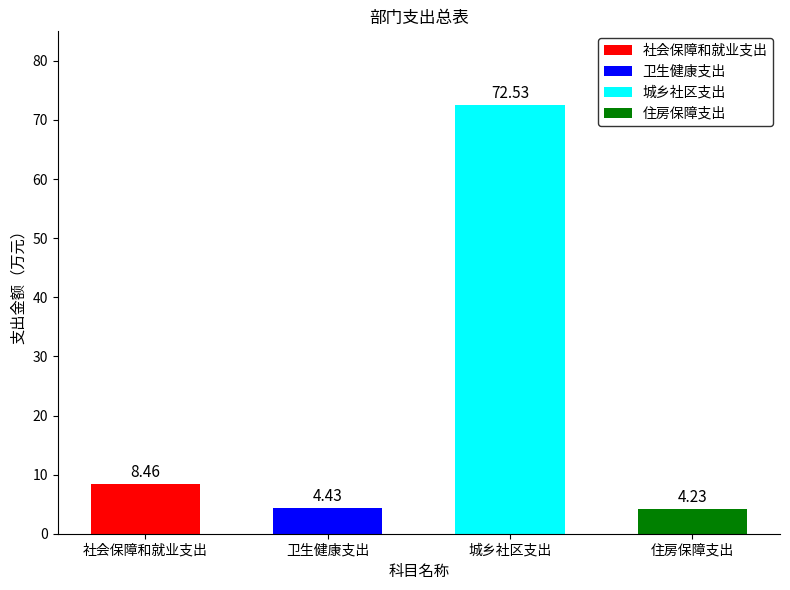

What is the maximum value shown in the chart?

72.5